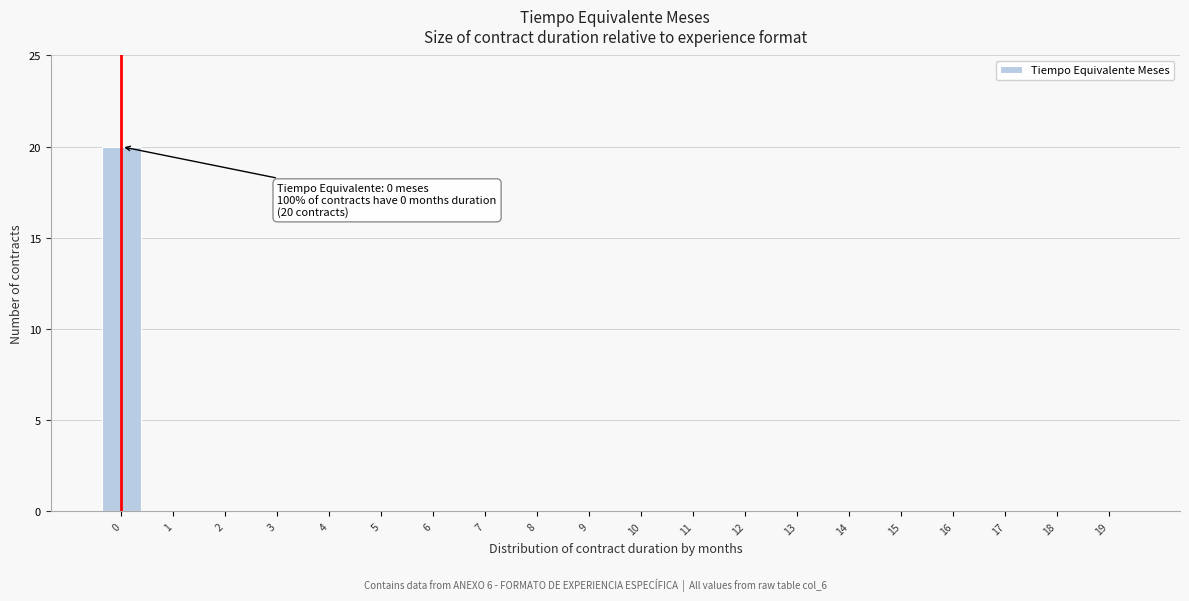

Reading left to right, extract all data points from this chart.

0=20	1=0	2=0	3=0	4=0	5=0	6=0	7=0	8=0	9=0	10=0	11=0	12=0	13=0	14=0	15=0	16=0	17=0	18=0	19=0